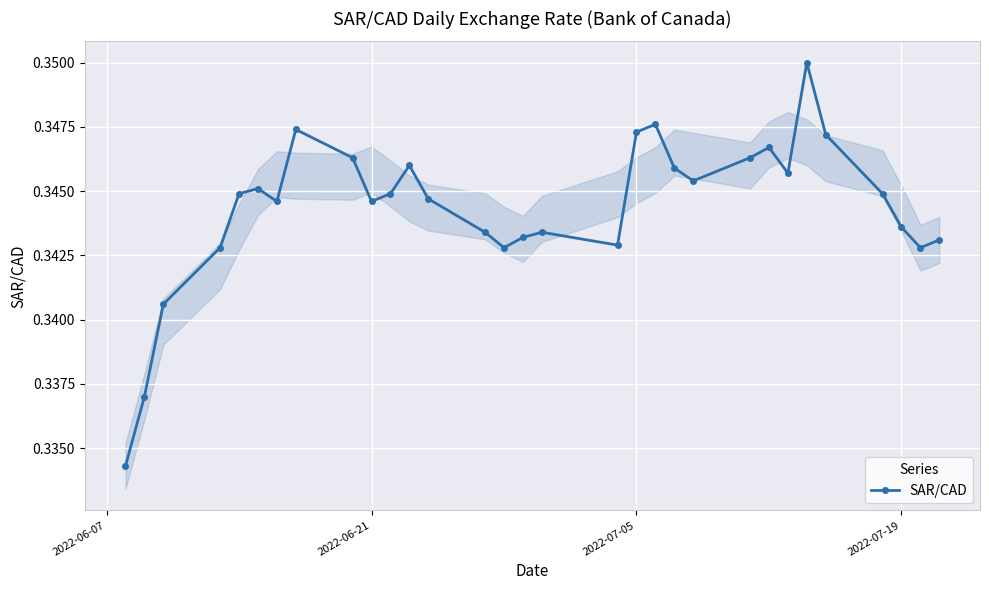

How many values are between 0 and 1?

31